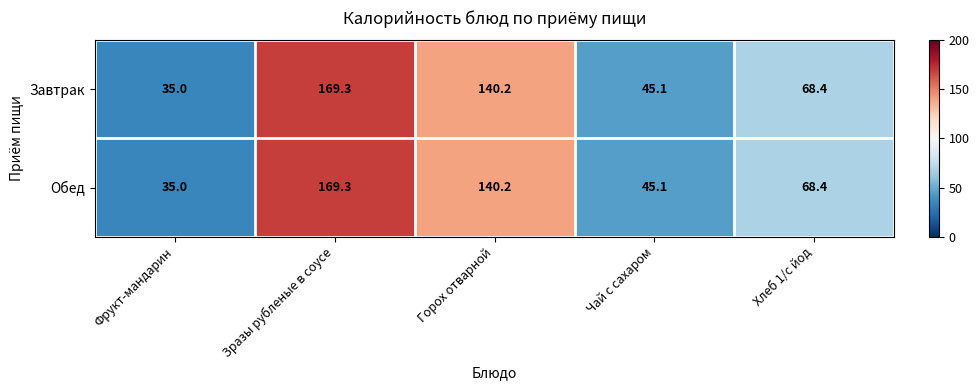

Count the number of categories in the chart.

5